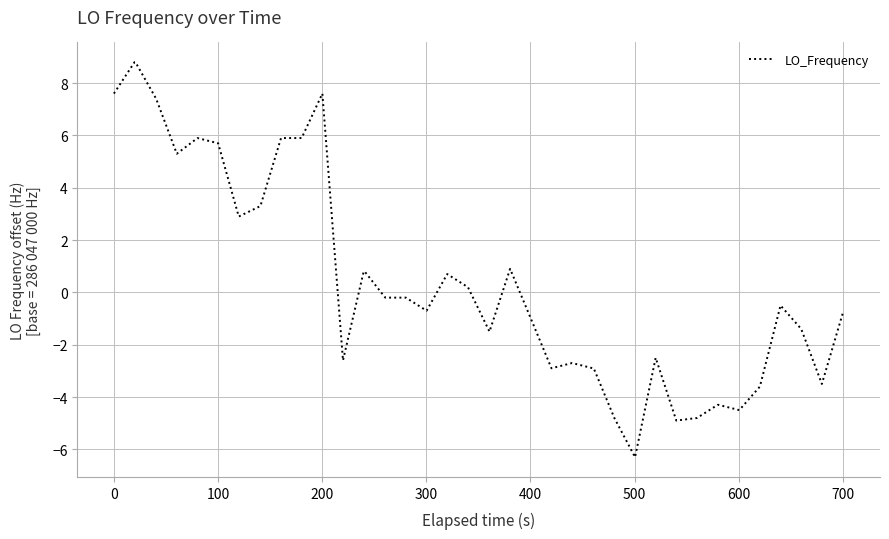

What is the greatest value displayed?

8.8